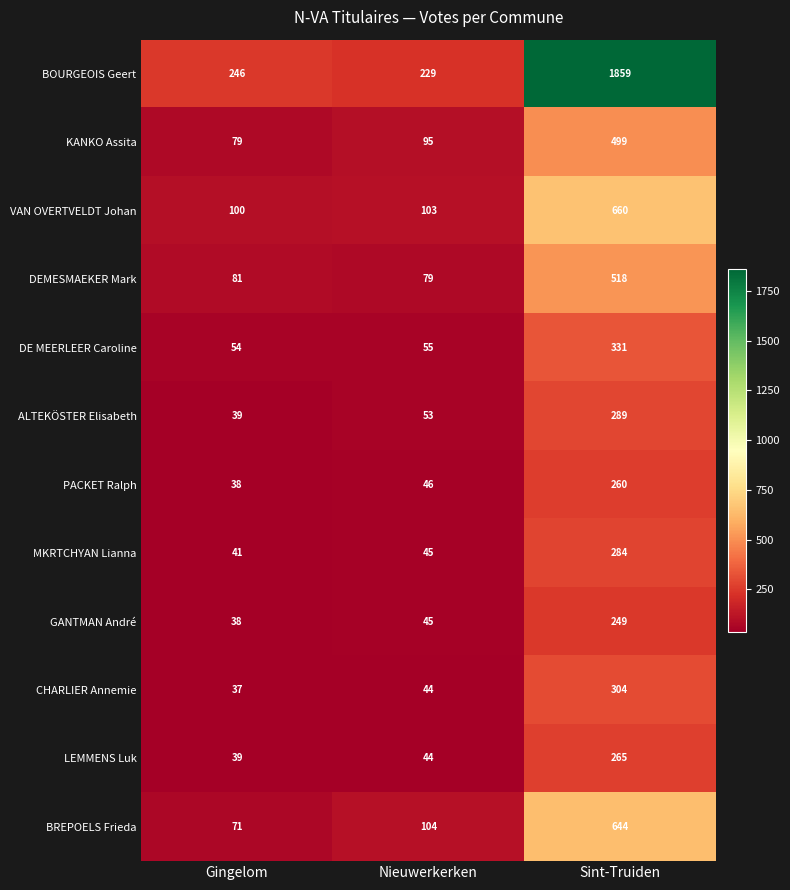

Rank the categories by KANKO Assita value from highest to lowest.

Sint-Truiden, Nieuwerkerken, Gingelom